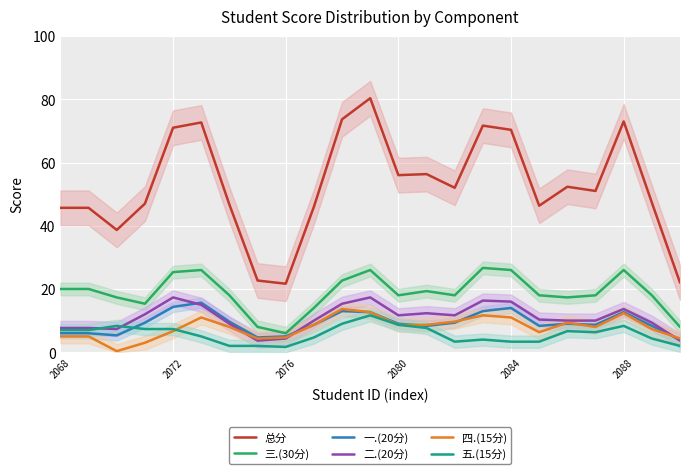

Is this an area chart (filled region under the line)?

No